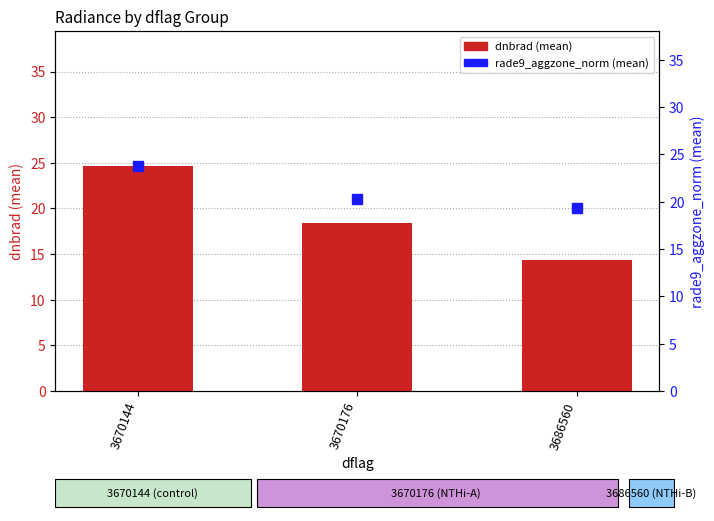

At which category is the sum across all series the highest?

3670144